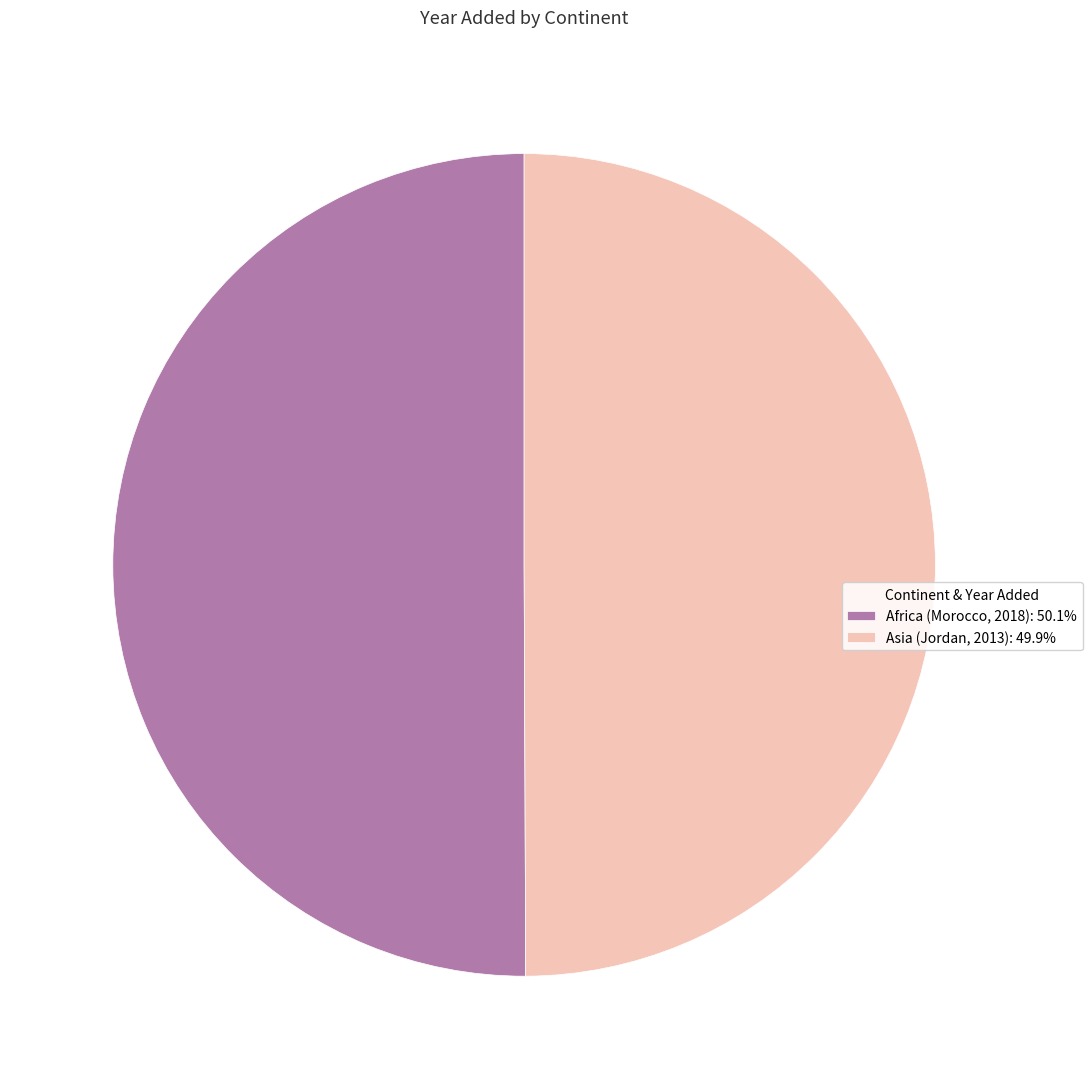

True or false: Africa (Morocco, 2018) accounts for 50% of the total.

True